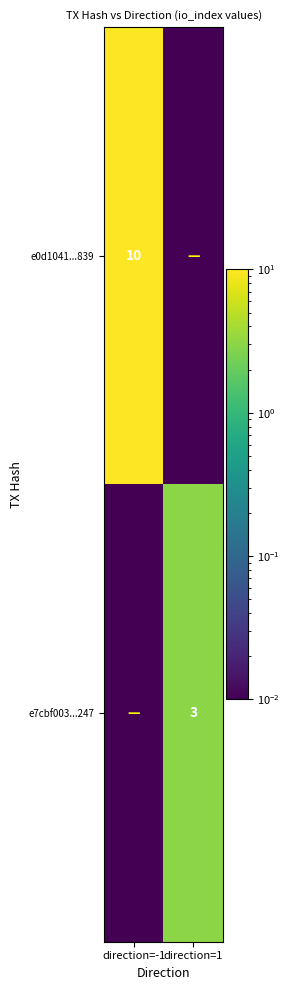

Between direction=1 and direction=-1, which is larger?

direction=-1